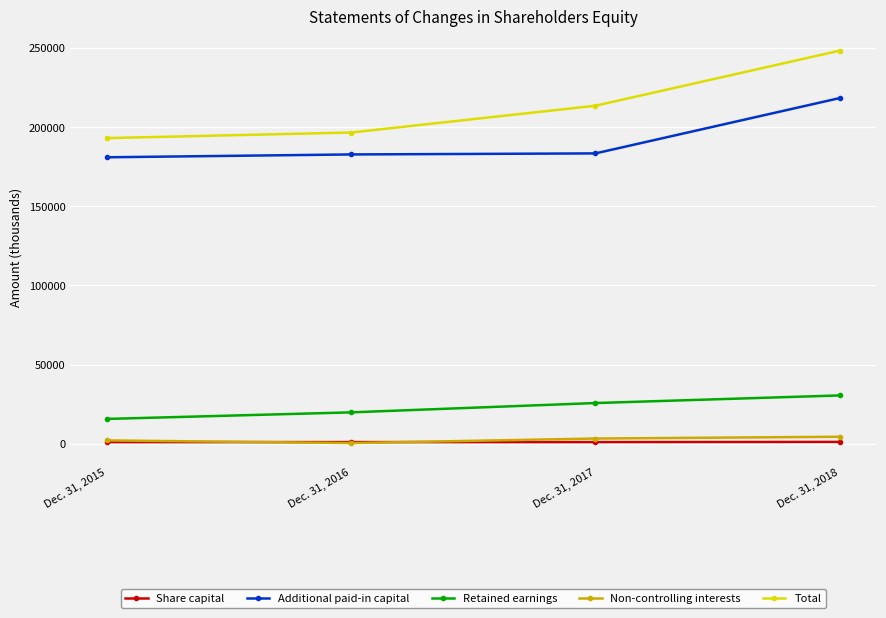

Which series changed the most between Dec. 31, 2015 and Dec. 31, 2018?

Total